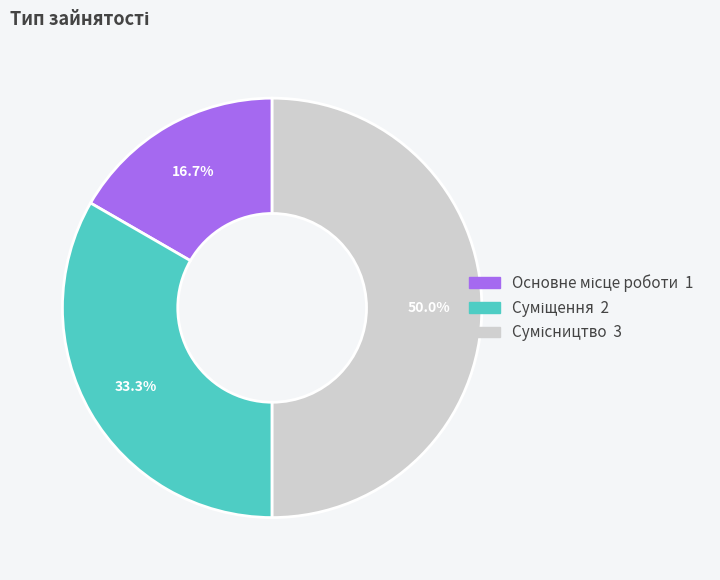

How many segments does this pie chart have?

3